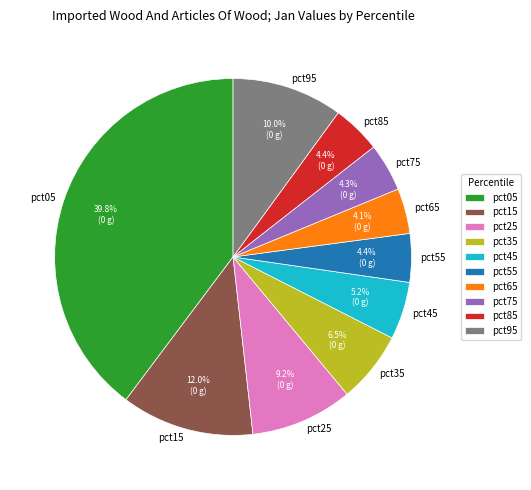

To the nearest percent, what portion does pct95 represent?

10%